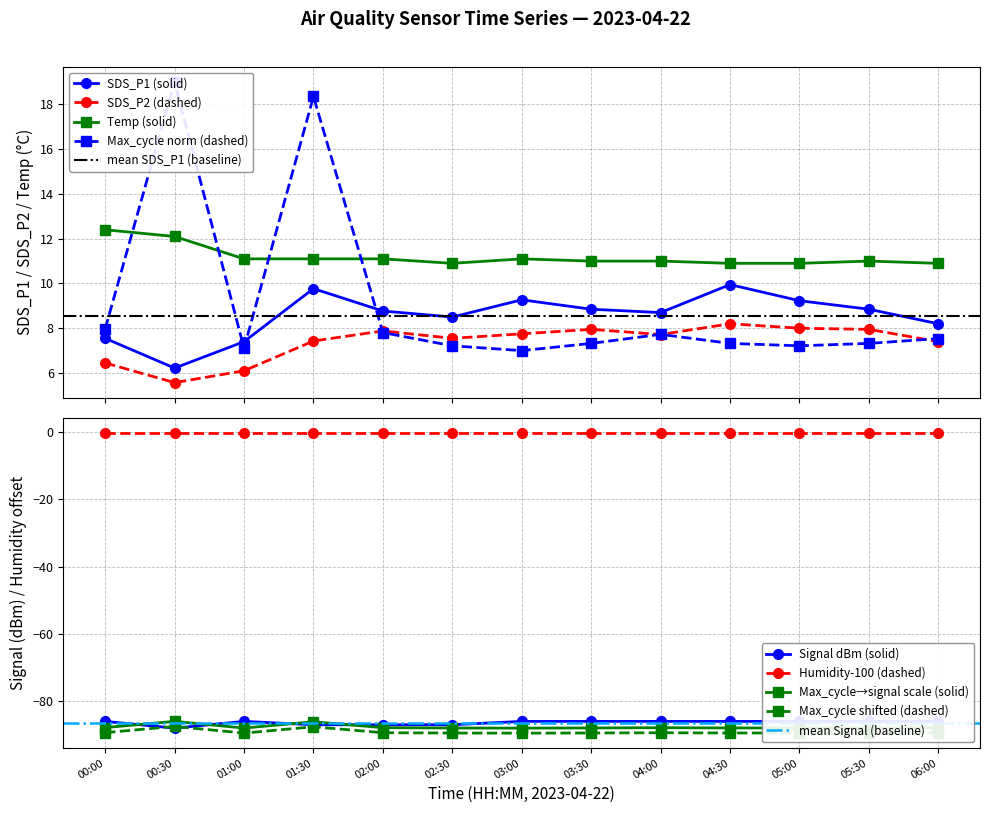

Reading left to right, extract all data points from this chart.

SDS_P1: 7.5	6.2	7.4	9.8	8.8	8.5	9.3	8.8	8.7	9.9	9.2	8.8	8.2
SDS_P2: 6.5	5.6	6.1	7.4	7.9	7.5	7.8	8.0	7.7	8.2	8.0	8.0	7.4
Temp: 12.4	12.1	11.1	11.1	11.1	10.9	11.1	11.0	11.0	10.9	10.9	11.0	10.9
Signal: -86.0	-88.0	-86.0	-87.0	-87.0	-87.0	-86.0	-86.0	-86.0	-86.0	-86.0	-86.0	-86.0
Max_cycle: 8.0	19.0	7.1	18.4	7.8	7.2	7.0	7.3	7.7	7.3	7.2	7.3	7.5